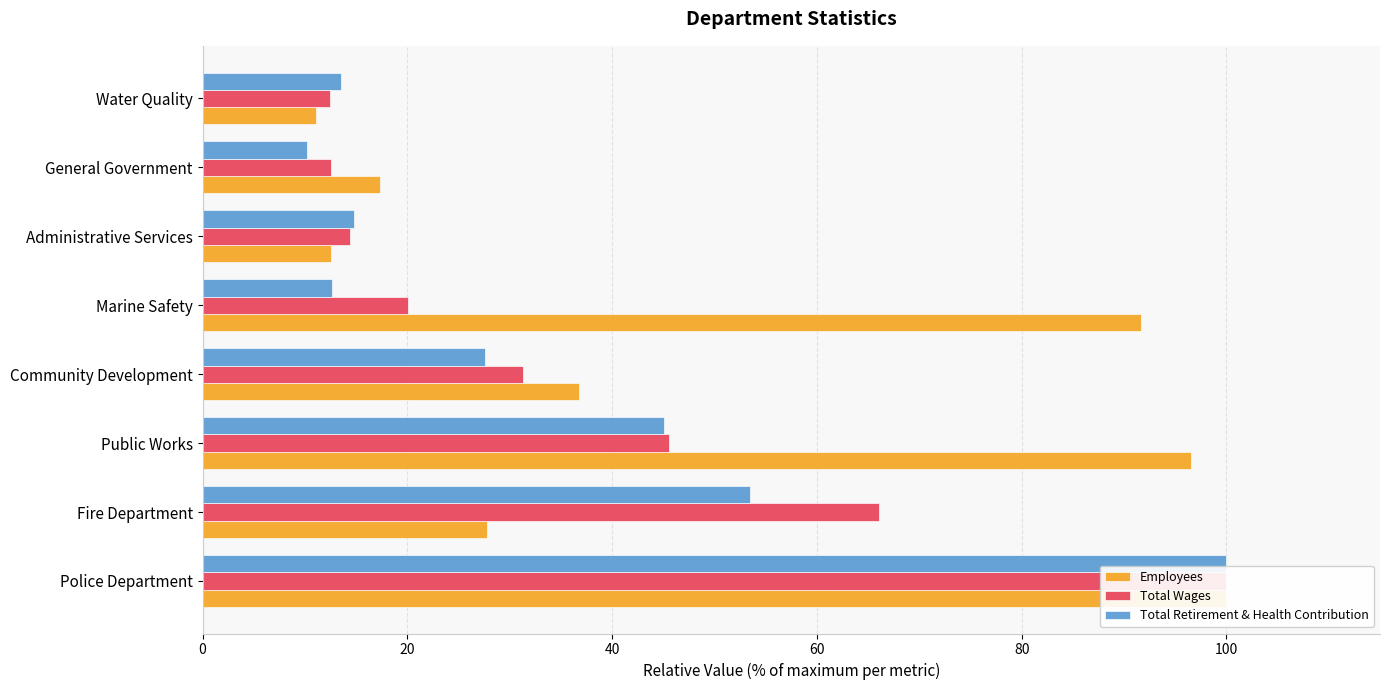

What is the maximum value for Total Wages?

100.0